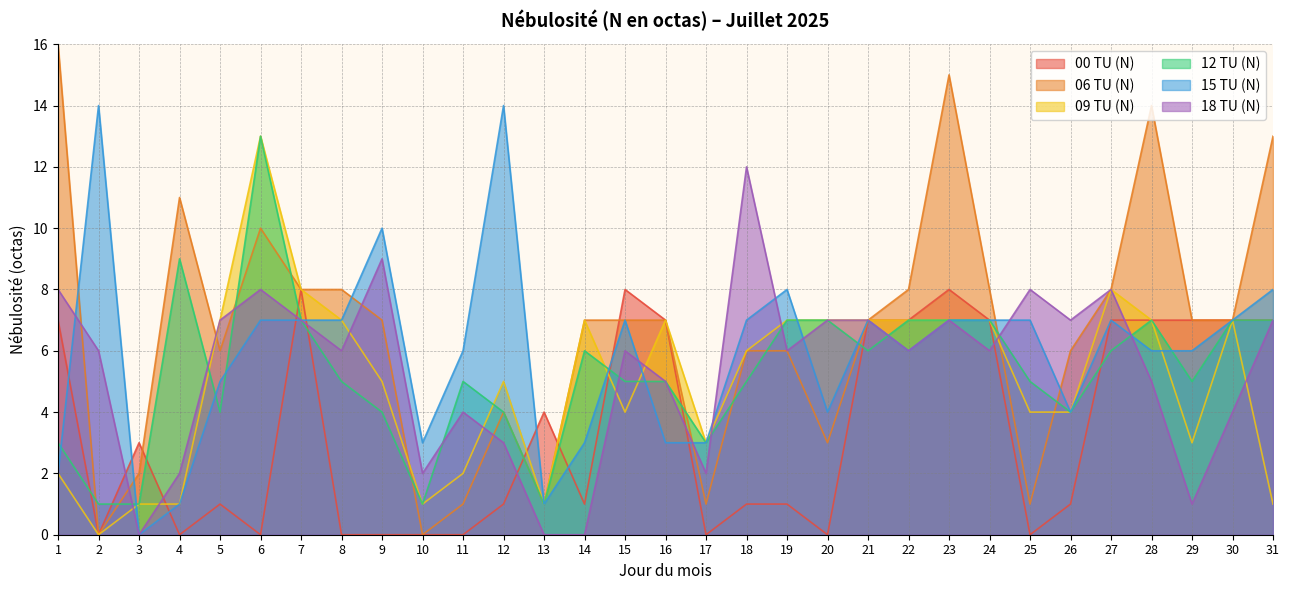

At which label is 06 TU (N) closest to 8?

7